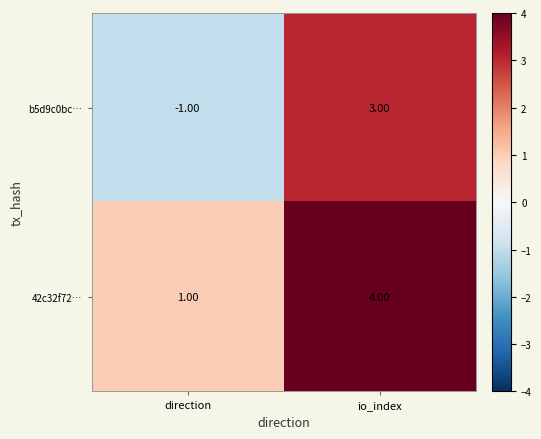

Which label corresponds to the smallest value in the chart?

direction